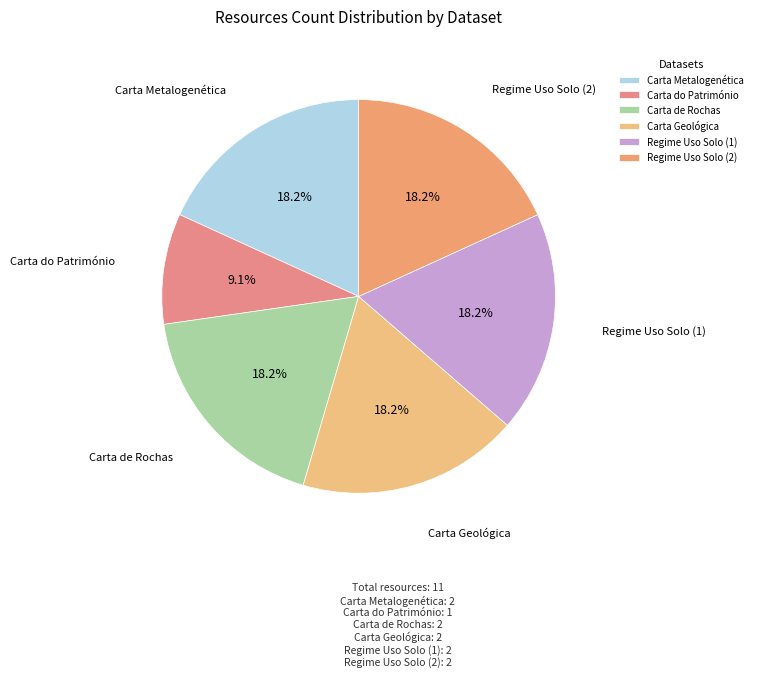

Is there a majority slice in this chart?

No